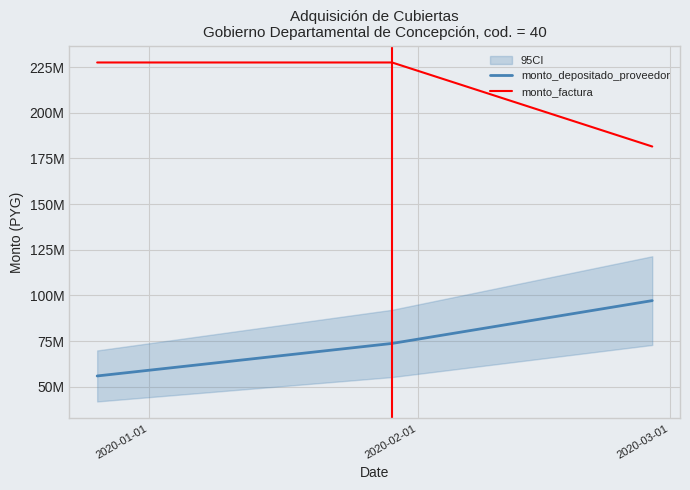

List the series in order of their overall mean, lowest first.

monto_depositado_proveedor, monto_factura